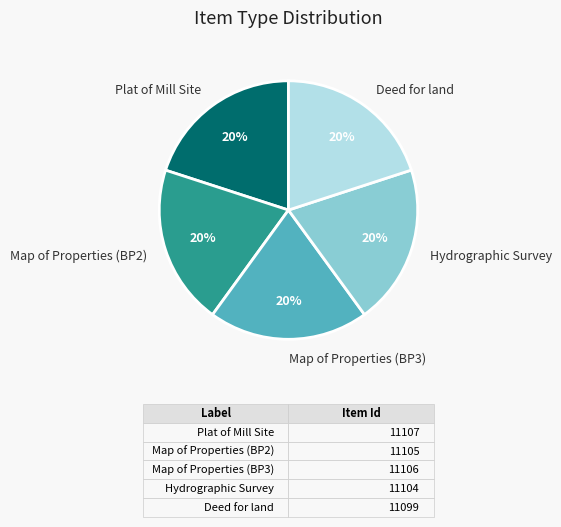

Is there any slice that represents more than half of the pie?

No